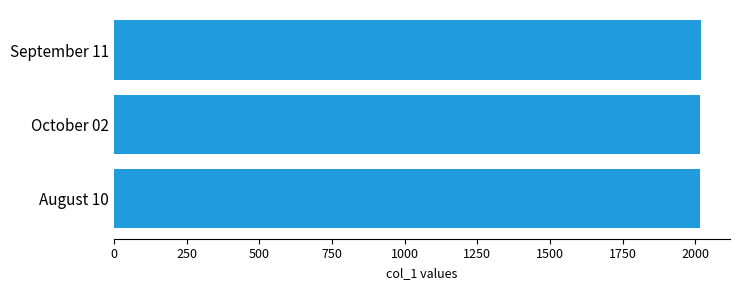

What is the ratio of the value at October 02 to the value at August 10?

1.0